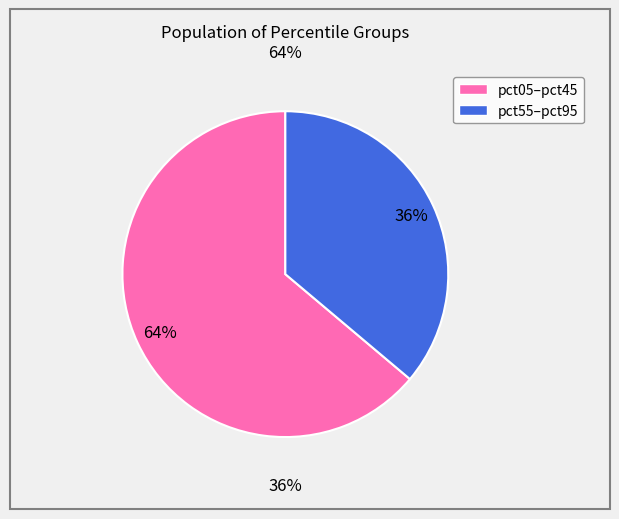

Between pct15 and pct95, which is larger?

pct15